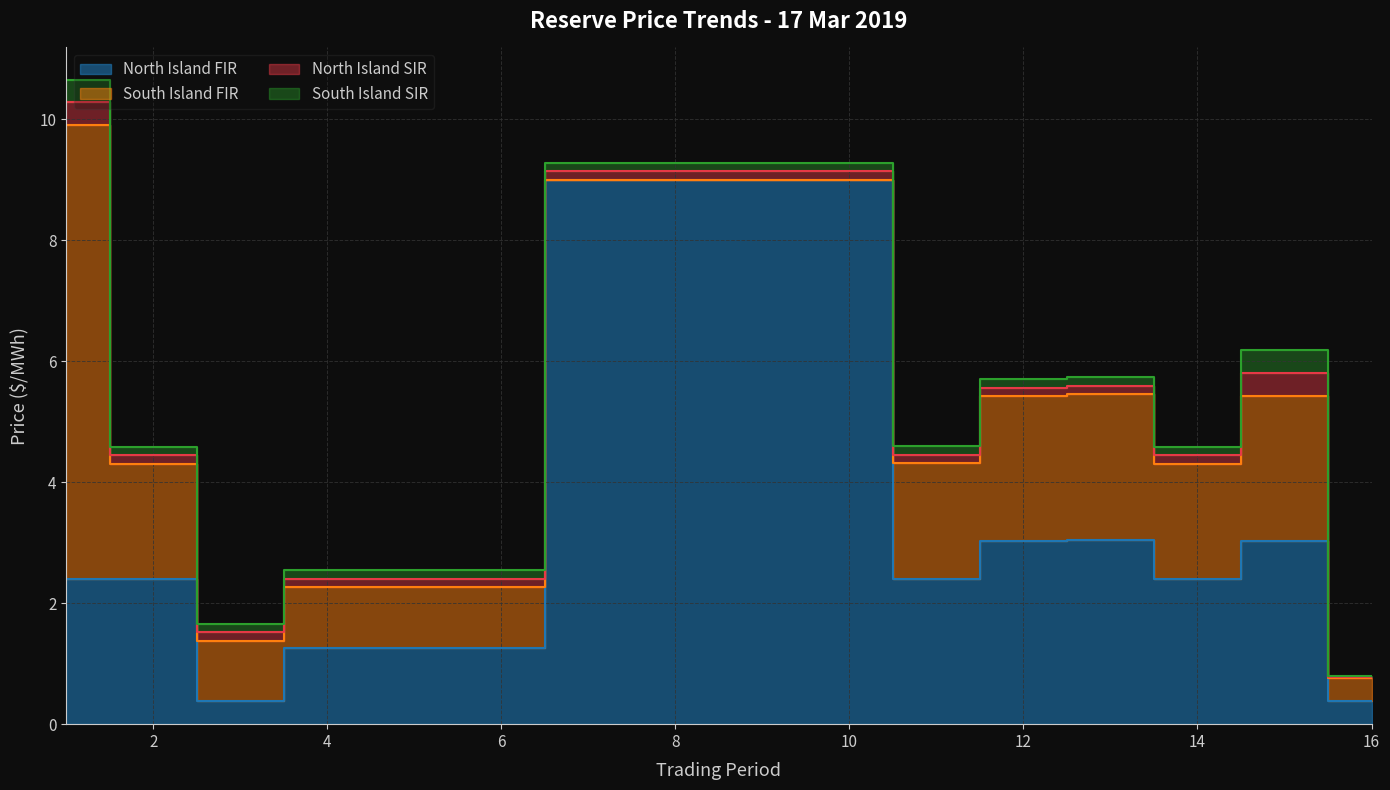

What is the total value across all series at 7?

9.3